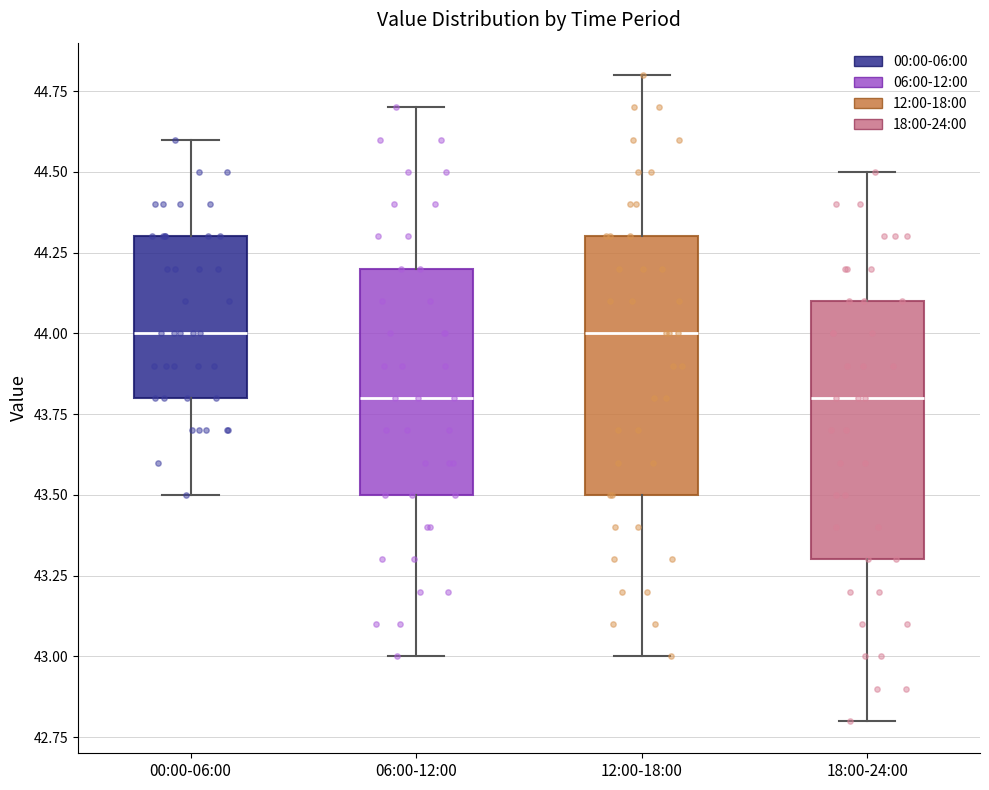

Reading left to right, read every box against the y-axis: the position of its median line, the range the box covers, and the ends of its whiskers. The values are not printed on the chart, so give them approximately, as read against the axis.

00:00-06:00: median 44.0, box 43.8 to 44.3, whiskers 43.5 to 44.6
06:00-12:00: median 43.8, box 43.5 to 44.2, whiskers 43.0 to 44.7
12:00-18:00: median 44.0, box 43.5 to 44.3, whiskers 43.0 to 44.8
18:00-24:00: median 43.8, box 43.3 to 44.1, whiskers 42.8 to 44.5